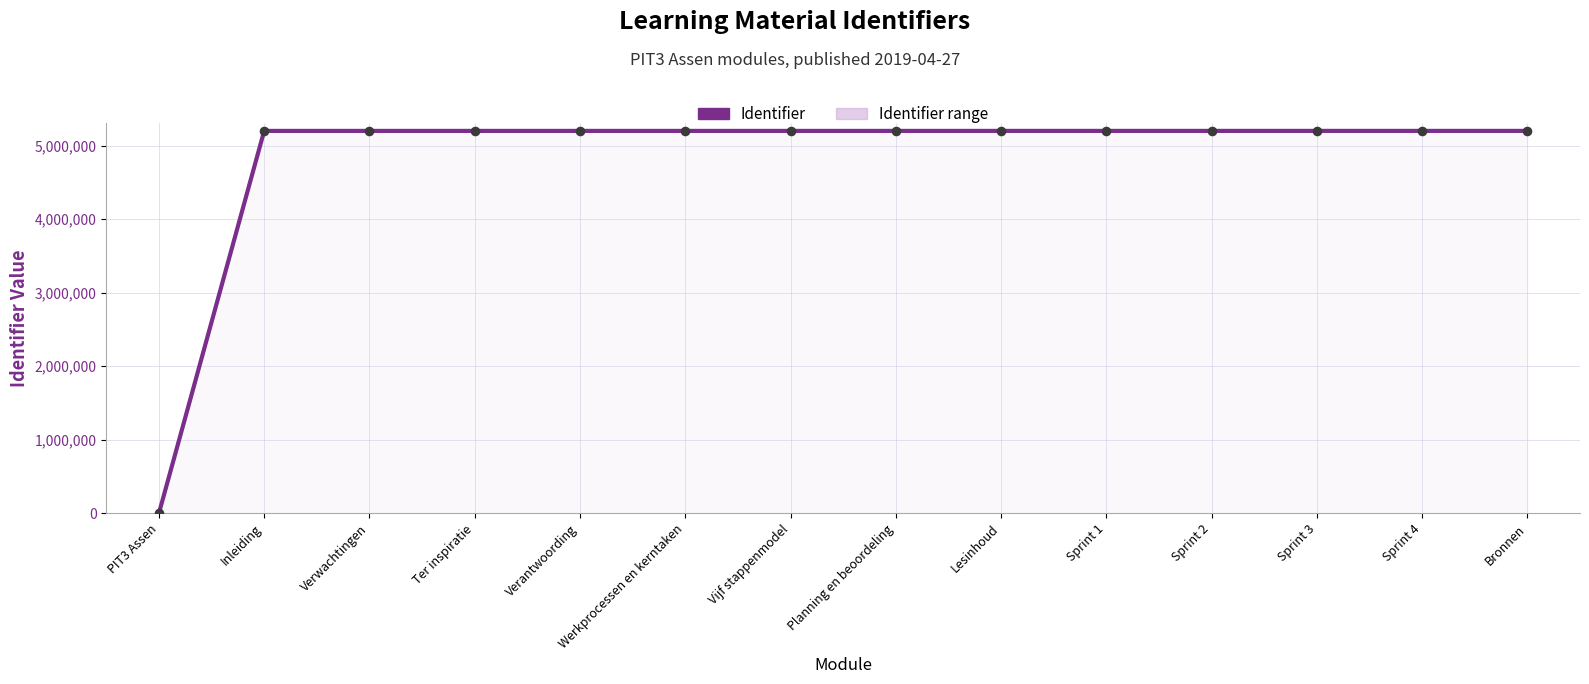

At which category is the sum across all series the highest?

Bronnen